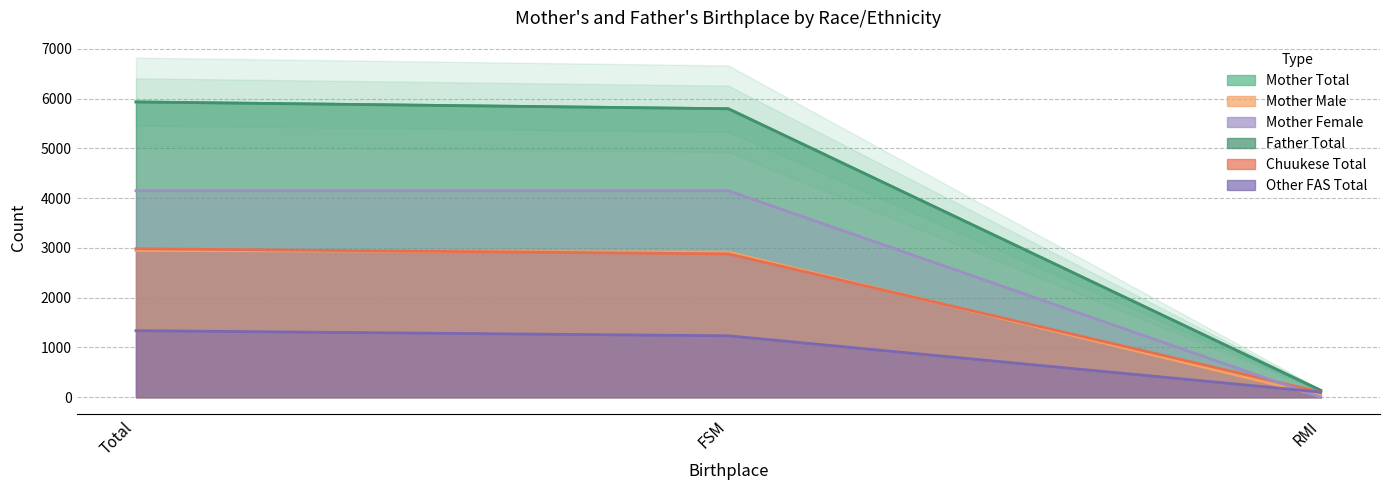

Which series has the largest range (max minus min)?

Mother_Total